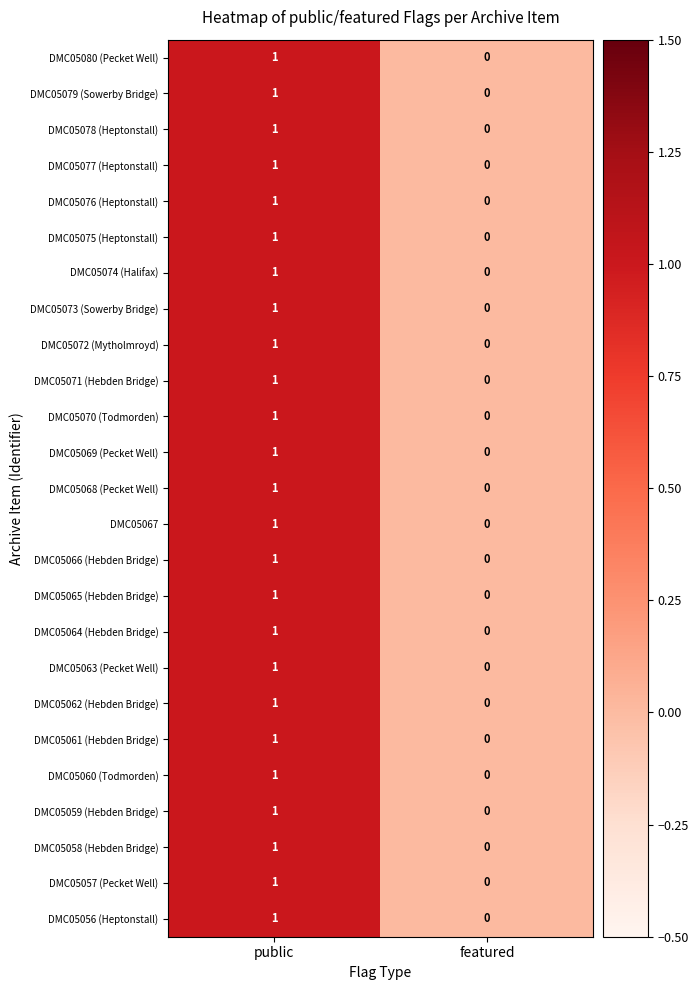

What is the greatest value displayed?

1